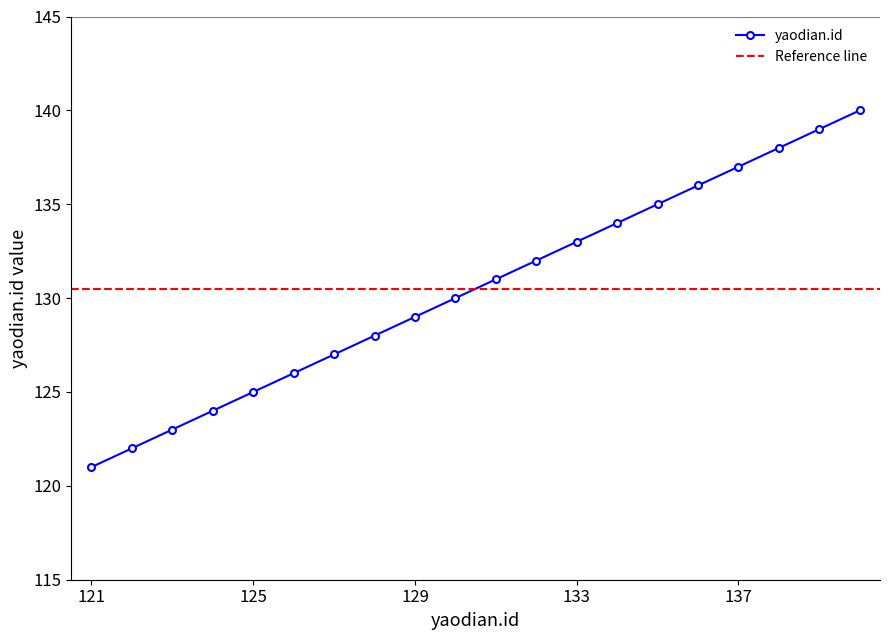

Reading left to right, what are all the values shown in this chart?

121=121	122=122	123=123	124=124	125=125	126=126	127=127	128=128	129=129	130=130	131=131	132=132	133=133	134=134	135=135	136=136	137=137	138=138	139=139	140=140